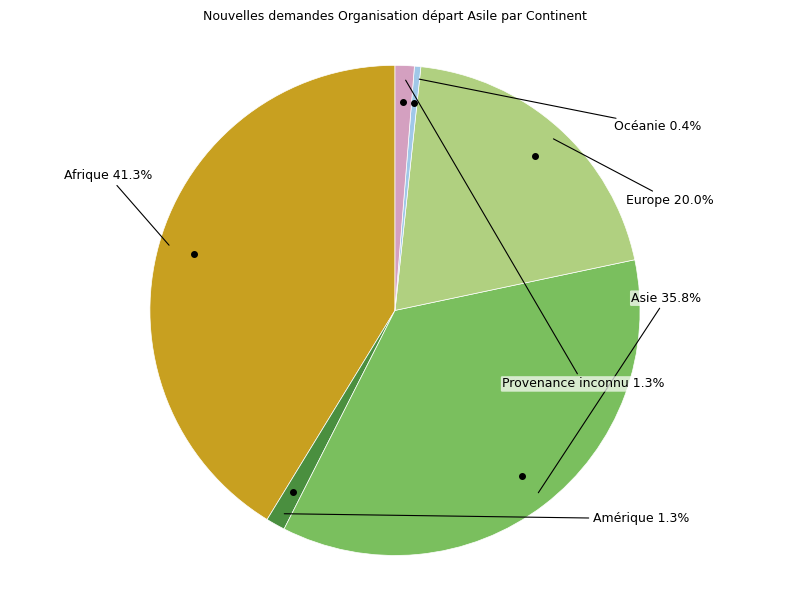

Count the number of slices in the pie.

6